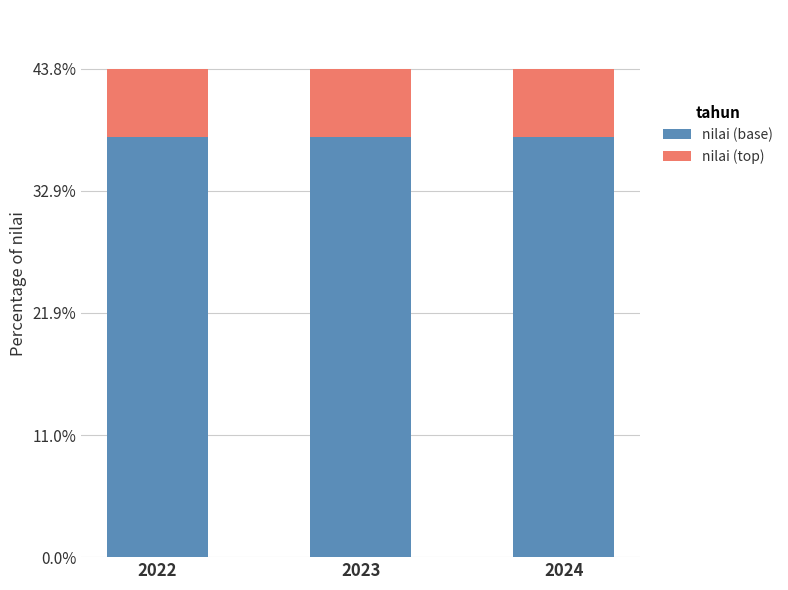

What are all the series names shown in the legend?

nilai (base), nilai (top)